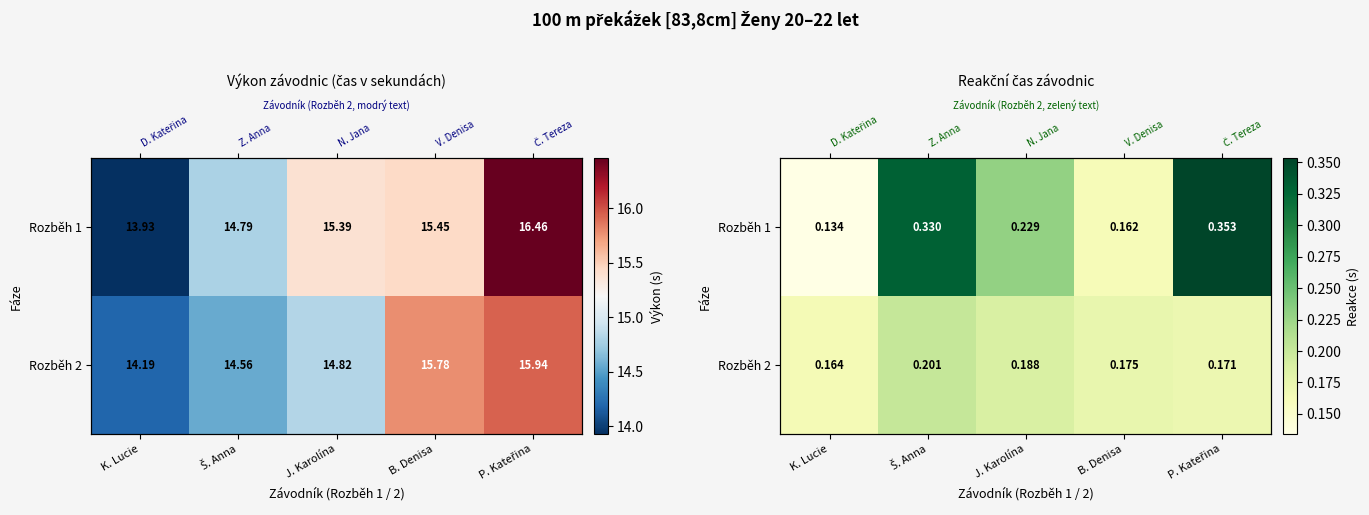

The Rozběh 2 series shows 0.3 at J. Karolína. True or false?

False